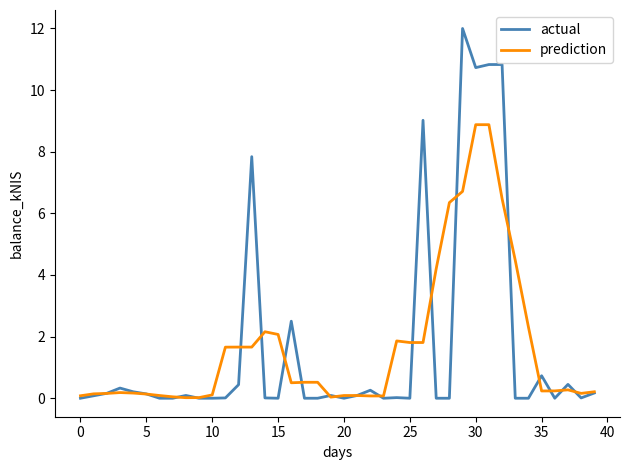

True or false: prediction has more than 2 points higher than both neighbors.

True